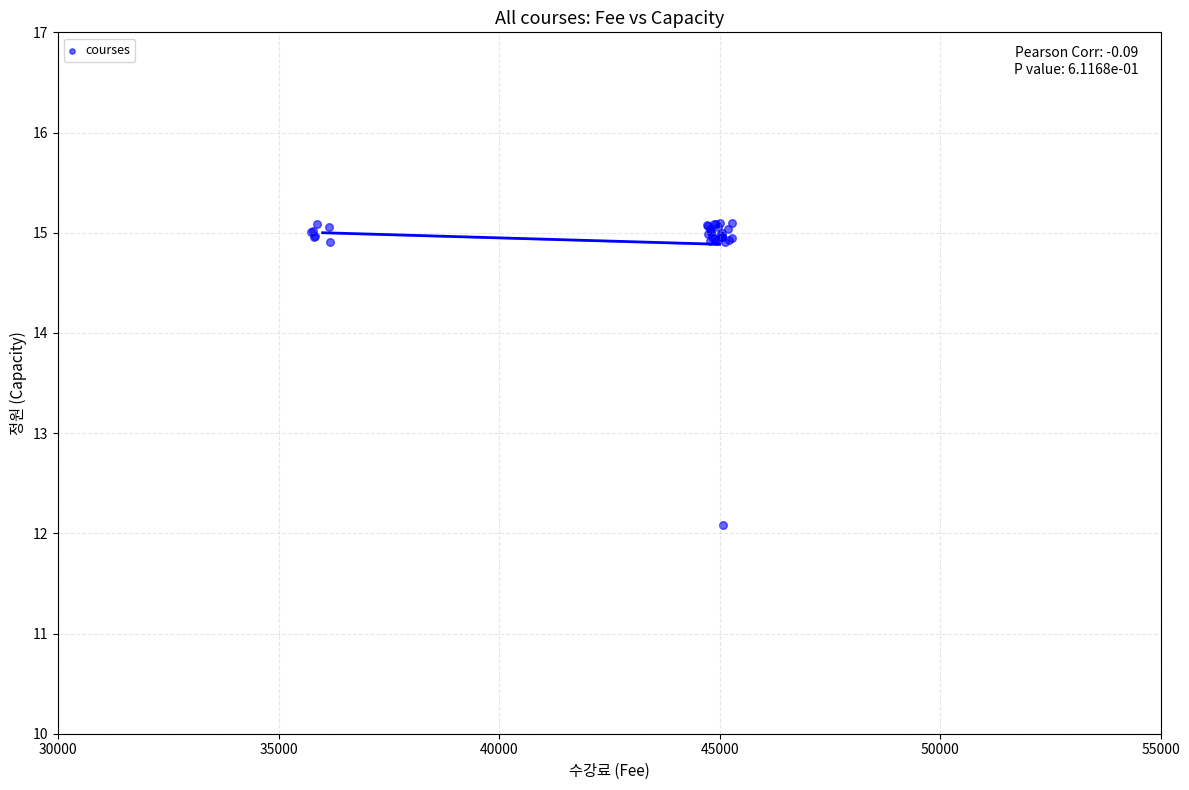

What Y value in the scatter plot is closest to 13?

12.1